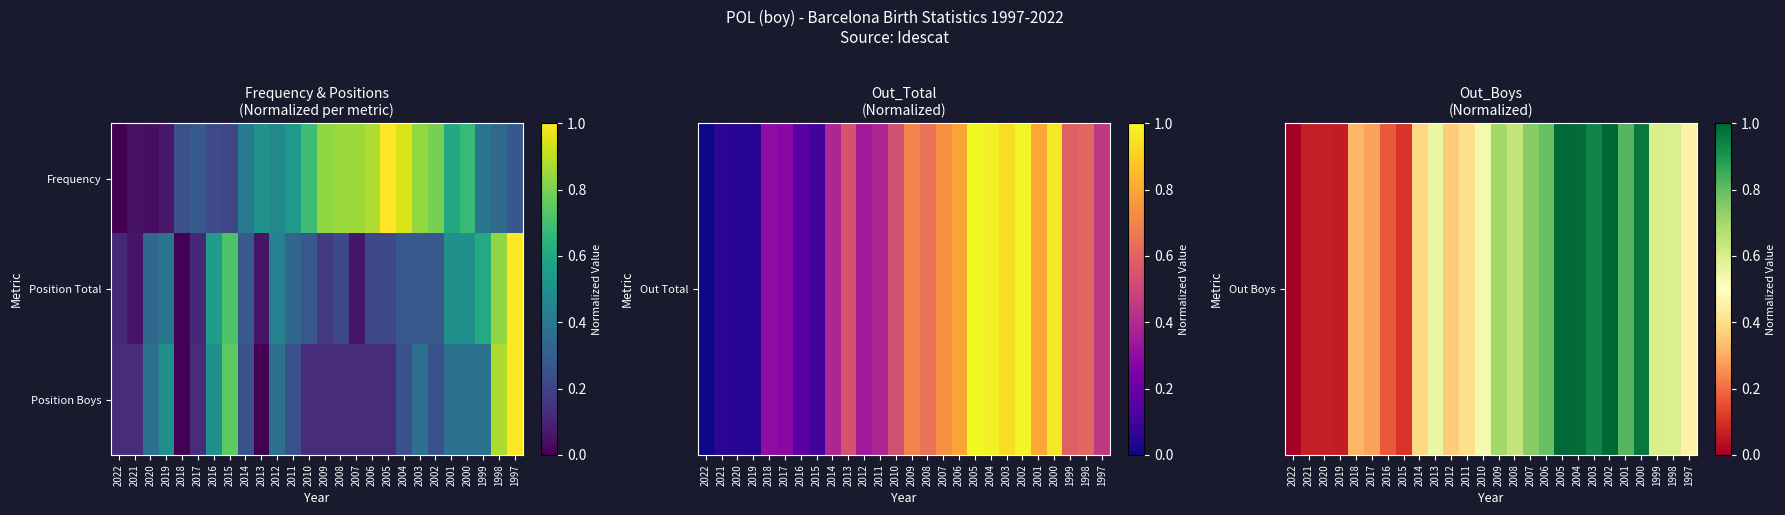

How many categories are shown in the chart?

26